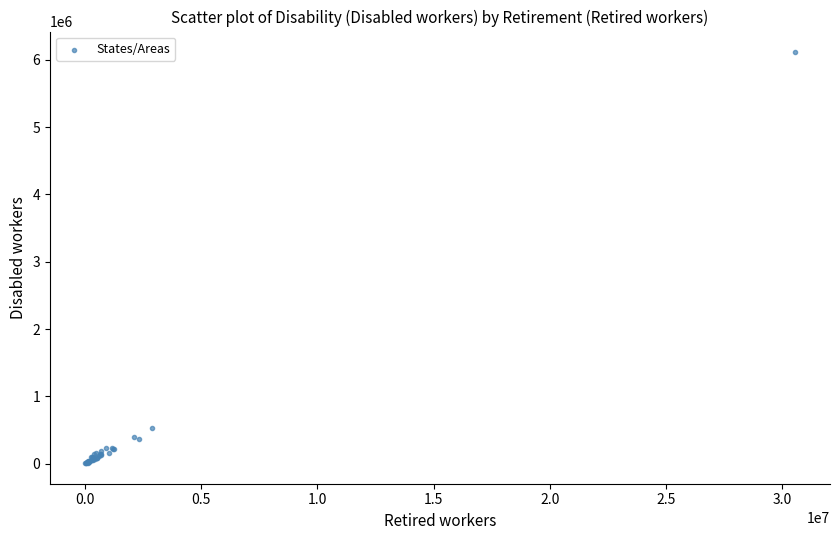

What Y value in the scatter plot is closest to 3061425?

528314